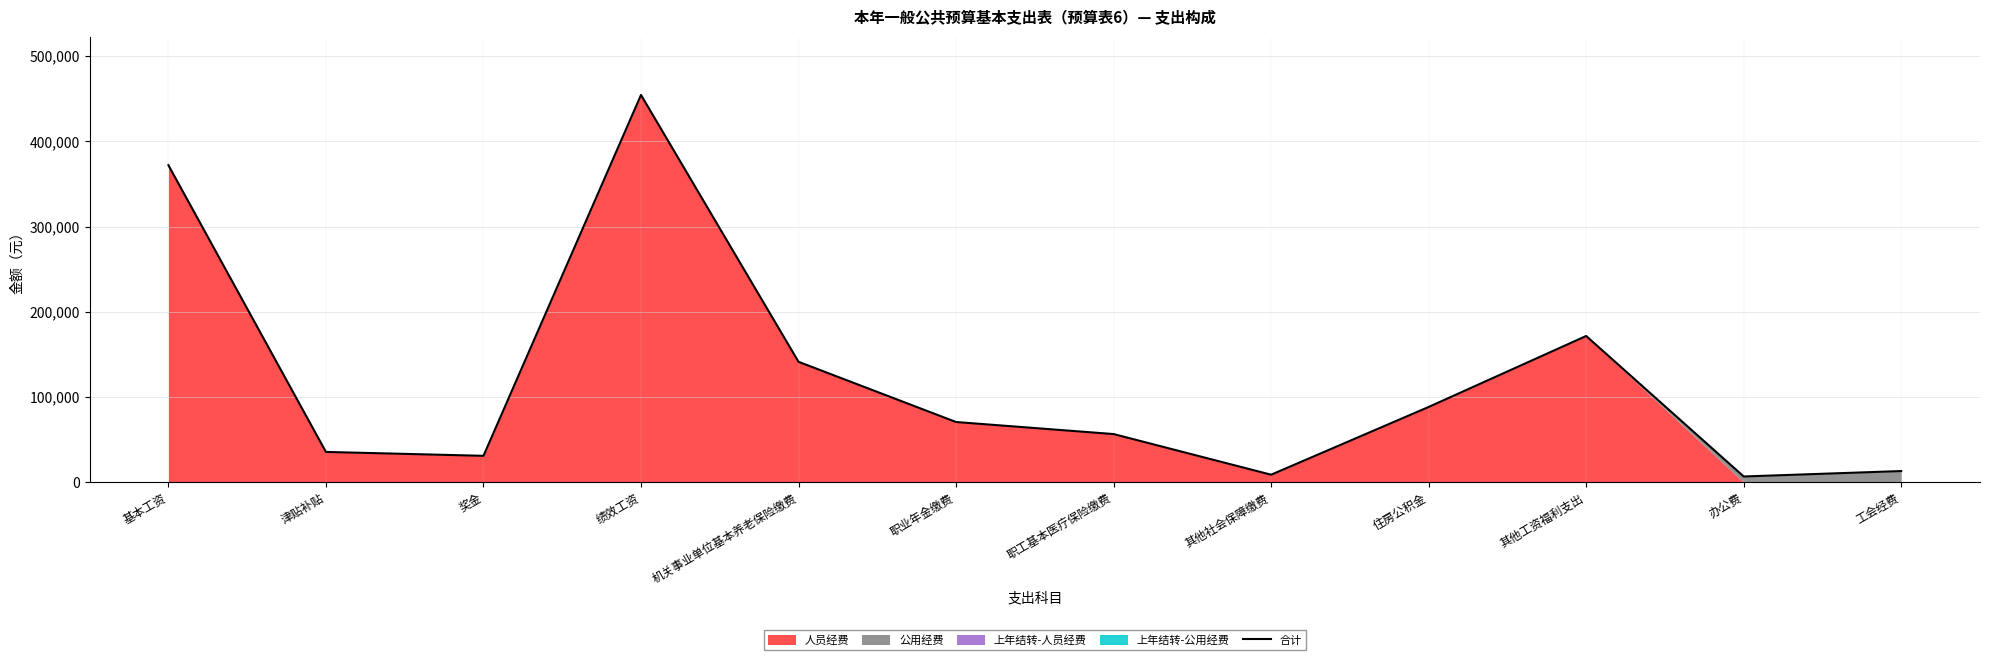

Rank the categories by value from lowest to highest.

办公费, 其他社会保障缴费, 工会经费, 奖金, 津贴补贴, 职工基本医疗保险缴费, 职业年金缴费, 住房公积金, 机关事业单位基本养老保险缴费, 其他工资福利支出, 基本工资, 绩效工资